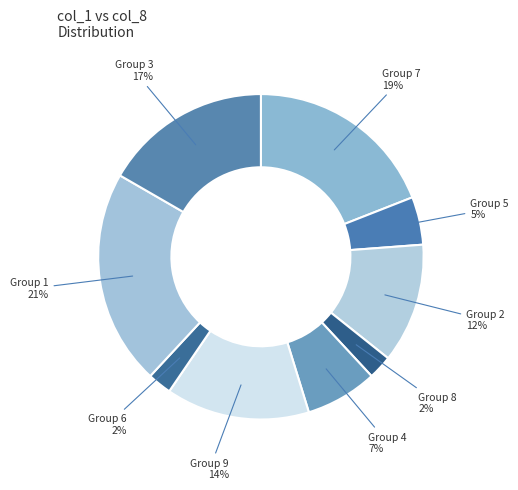

How many slices are in this pie chart?

9